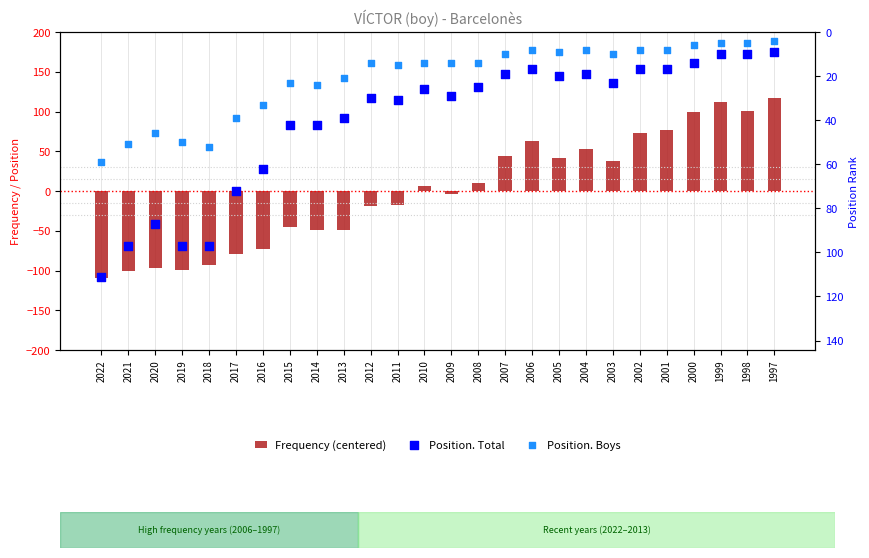

What are all the series names shown in the legend?

Frequency (centered), Position. Total, Position. Boys